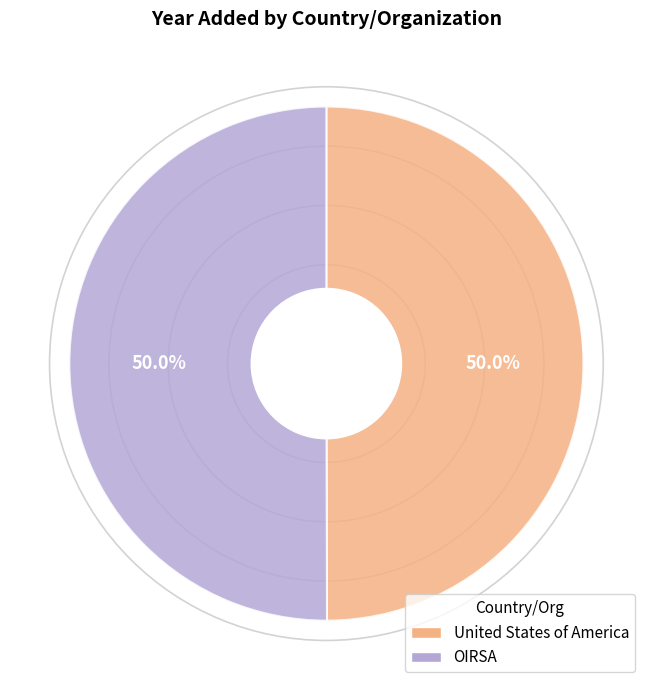

Approximately how many times larger is the value at OIRSA compared to United States of America?

1.0